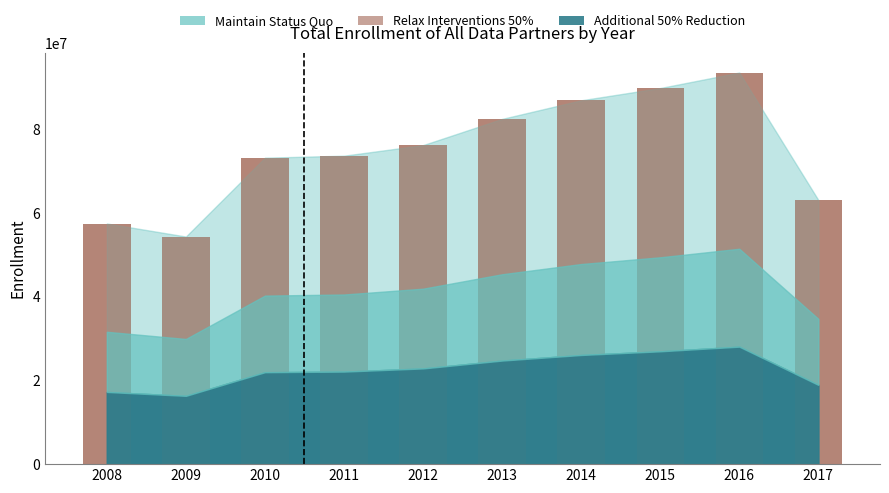

What is the value of the 6th bar from the left?

82552117